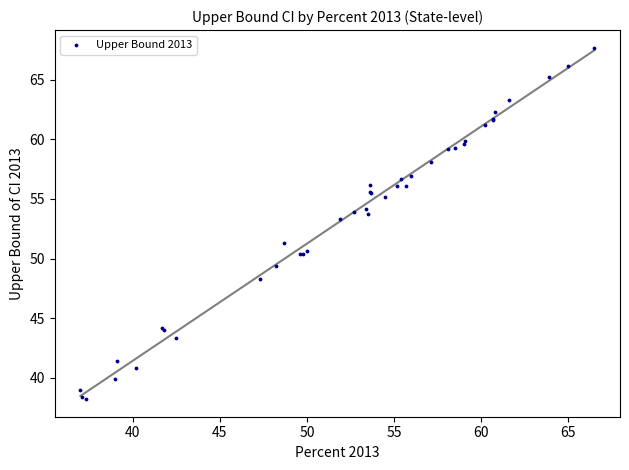

What Y value in the scatter plot is closest to 52?

51.3